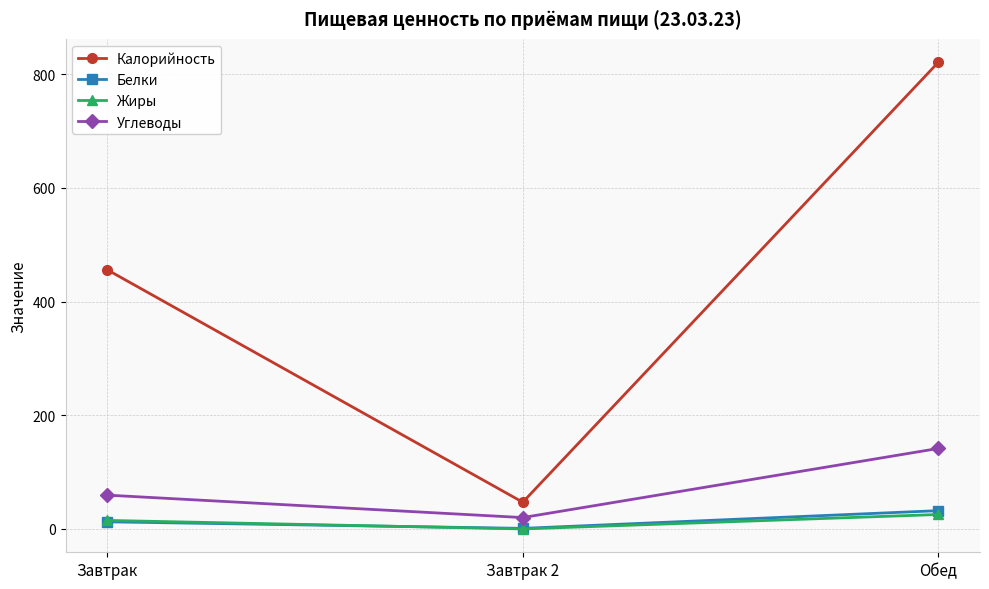

True or false: Углеводы has a value of 141.6 at Обед.

True